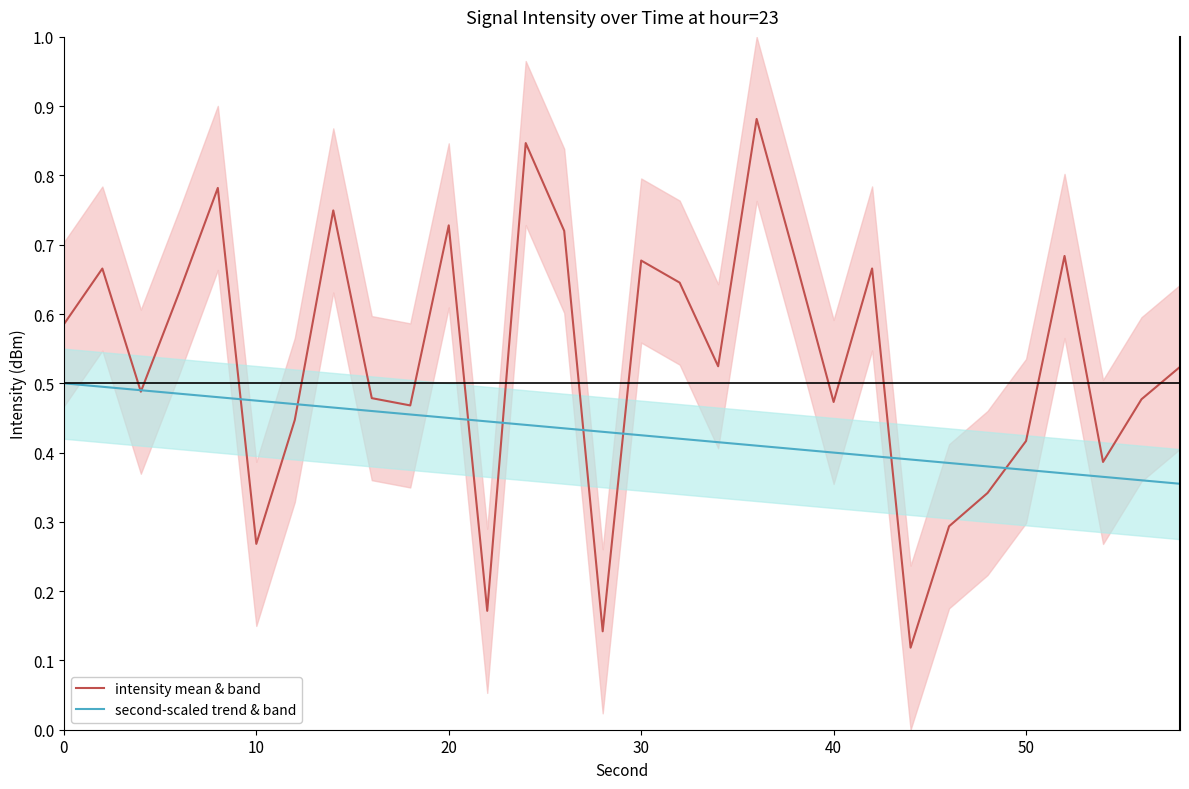

At how many categories does at least one series exceed 0?

30